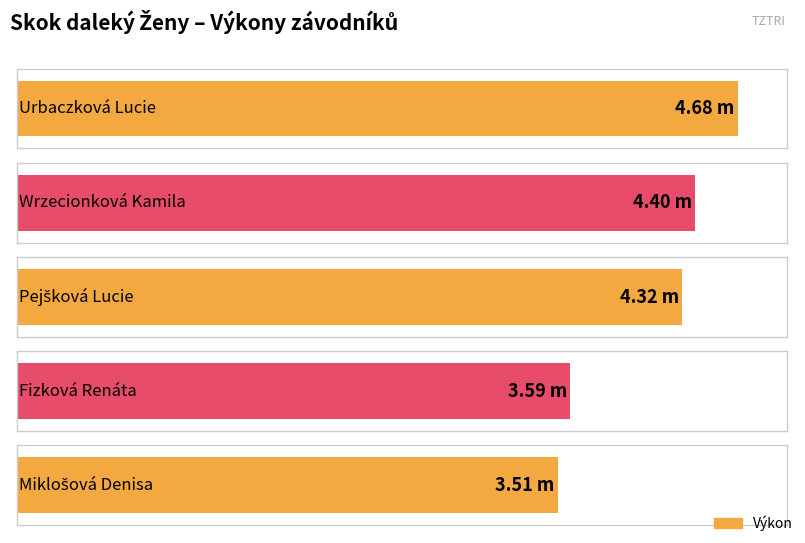

The value at Pejšková Lucie is 2.8. True or false?

False